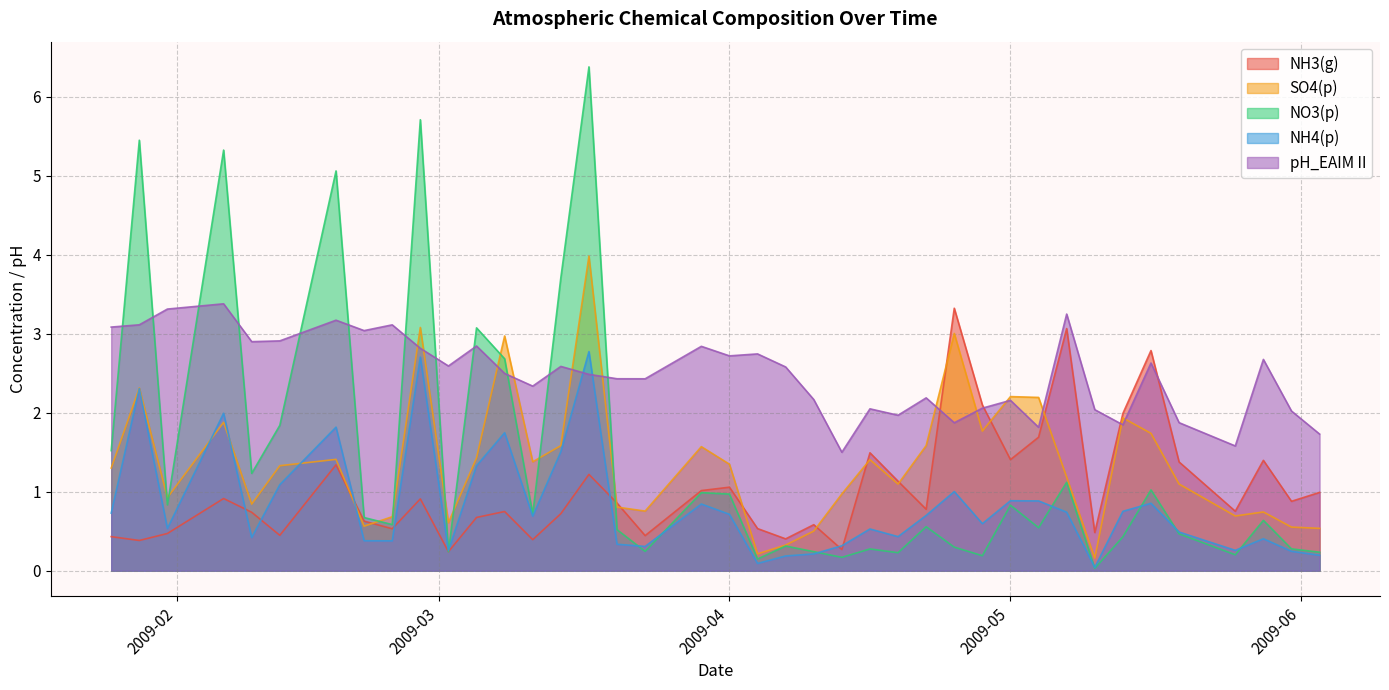

What is the total value across all series at 2009-04-25?

9.5